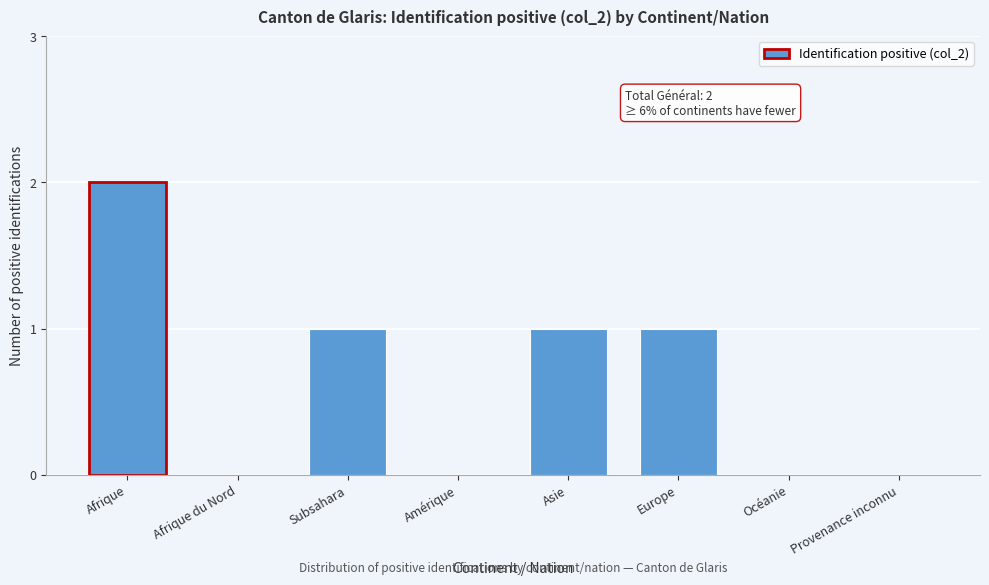

Reading left to right, extract all data points from this chart.

Afrique=2	Afrique du Nord=0	Subsahara=1	Amérique=0	Asie=1	Europe=1	Océanie=0	Provenance inconnu=0